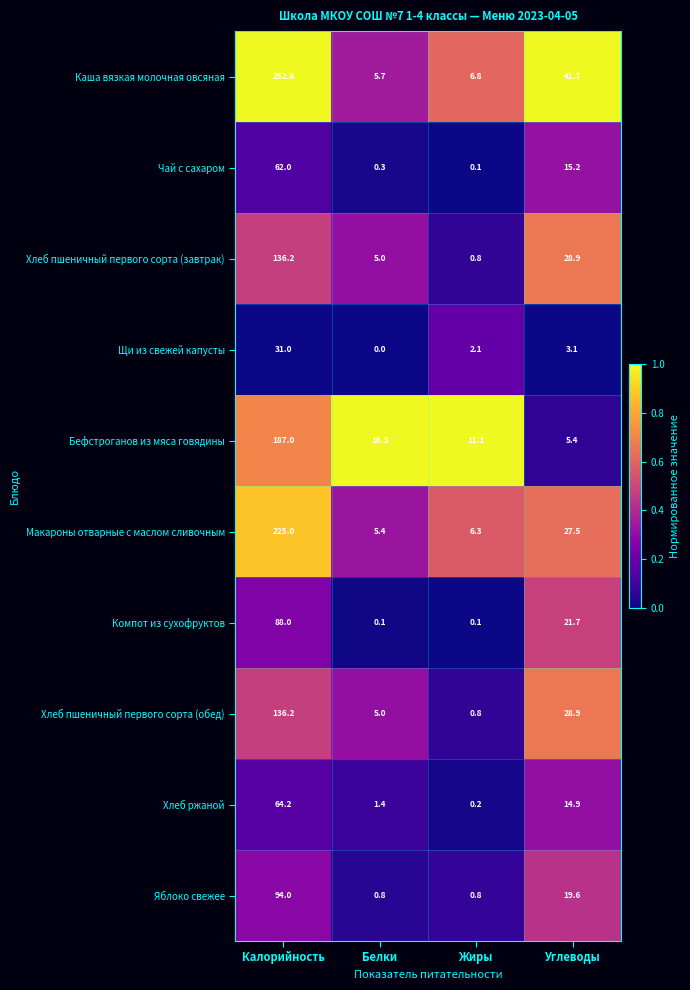

The Щи из свежей капусты series shows 0.9 at Жиры. True or false?

False